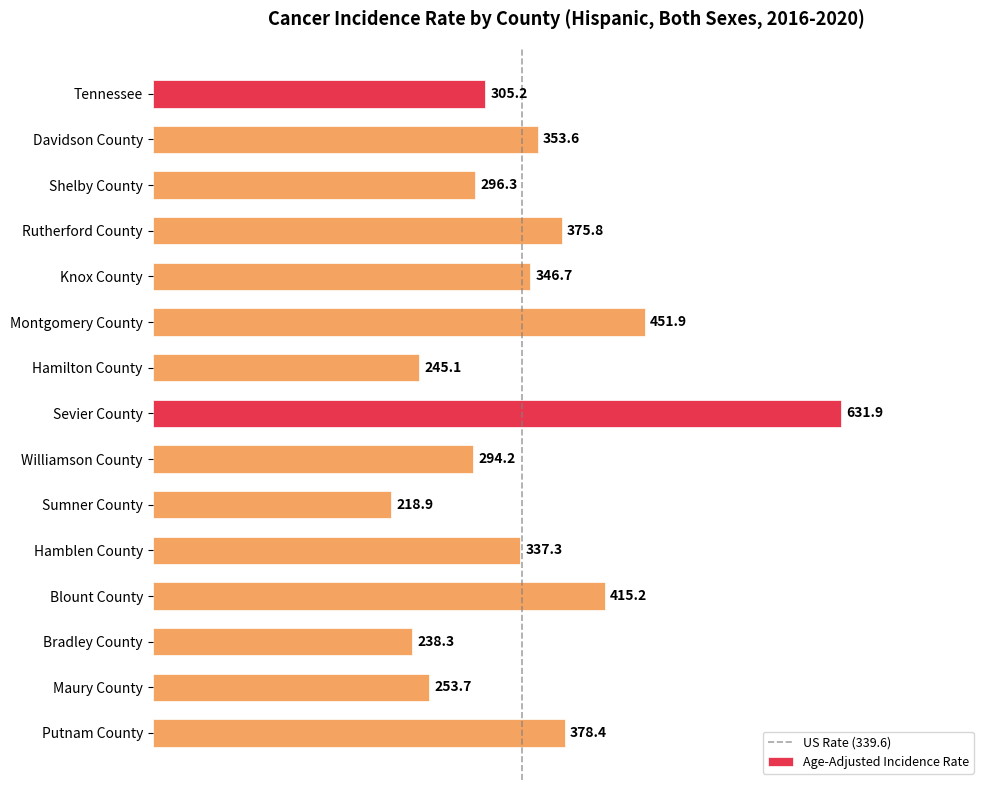

Does the chart contain any negative values?

No